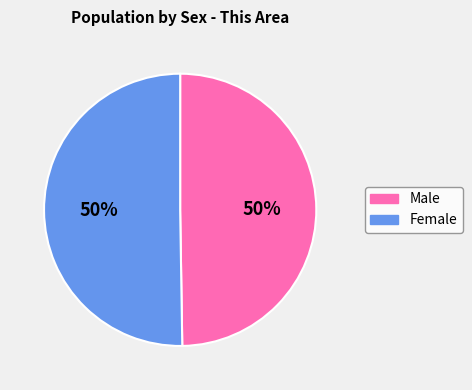

True or false: Male accounts for 39% of the total.

False